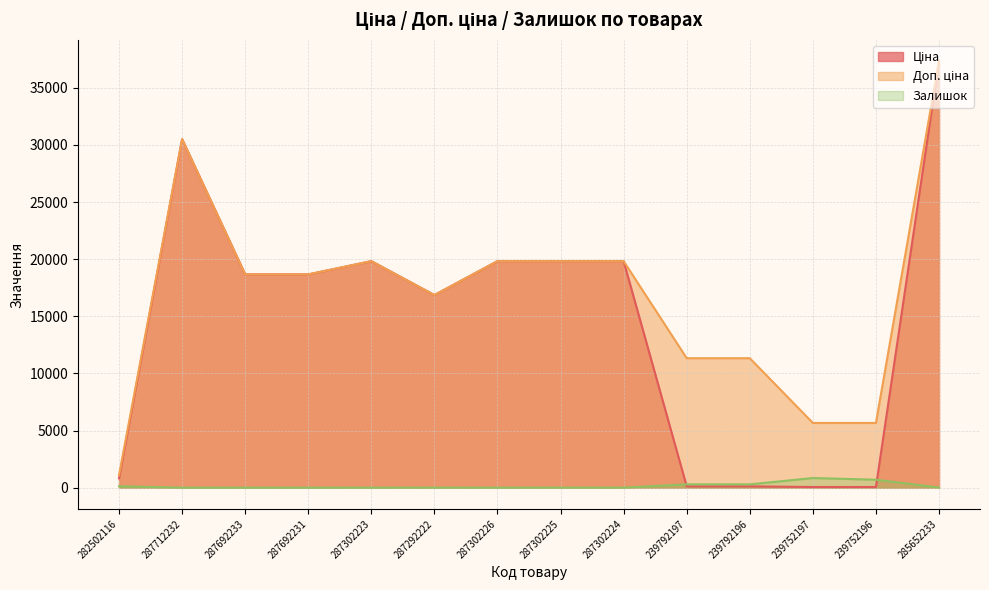

What is the approximate value of Залишок at 239792197?

289.0